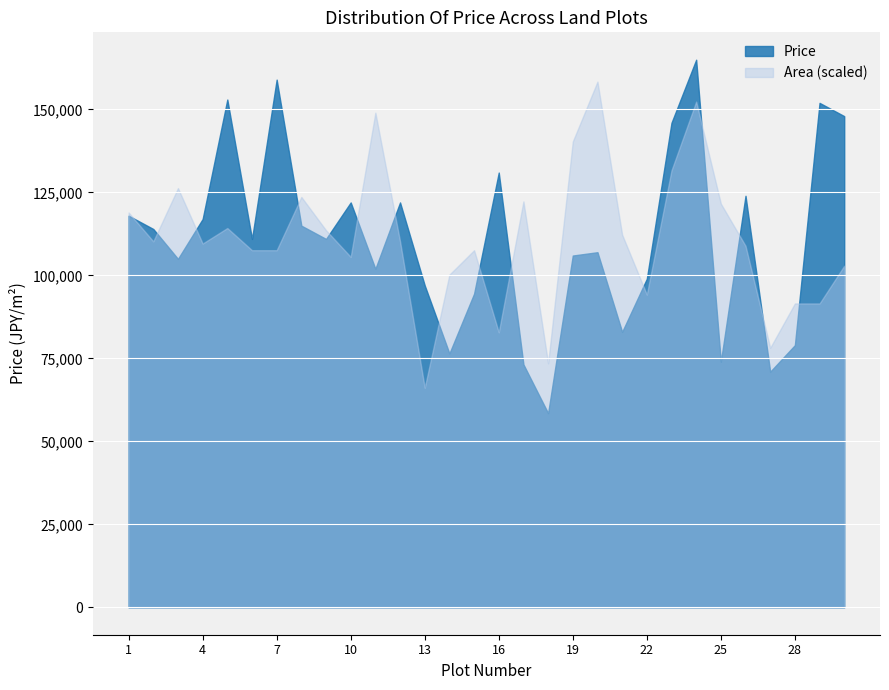

Rank the series by their average value, from lowest to highest.

Area, Price